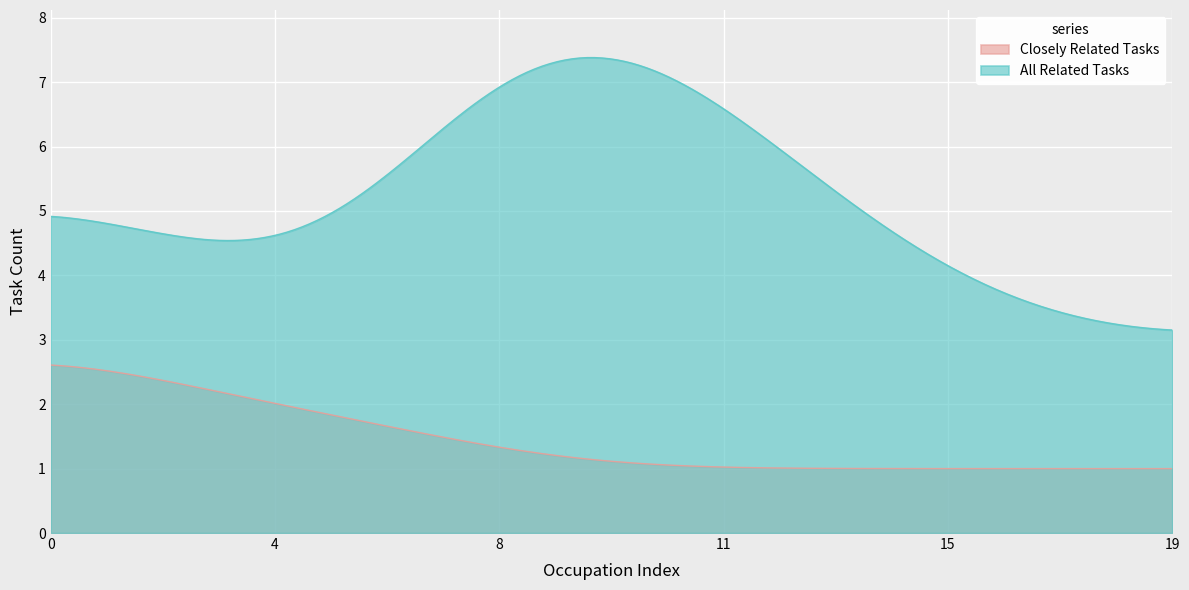

What is the value of the Closely Related Tasks point at the 4th from the left?

2